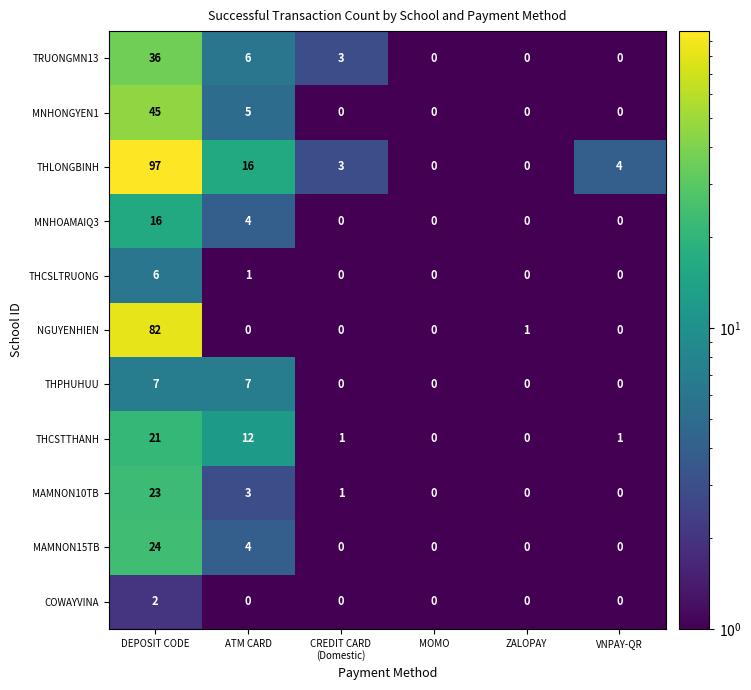

Which category has the highest value in the MNHOAMAIQ3 series?

DEPOSIT CODE